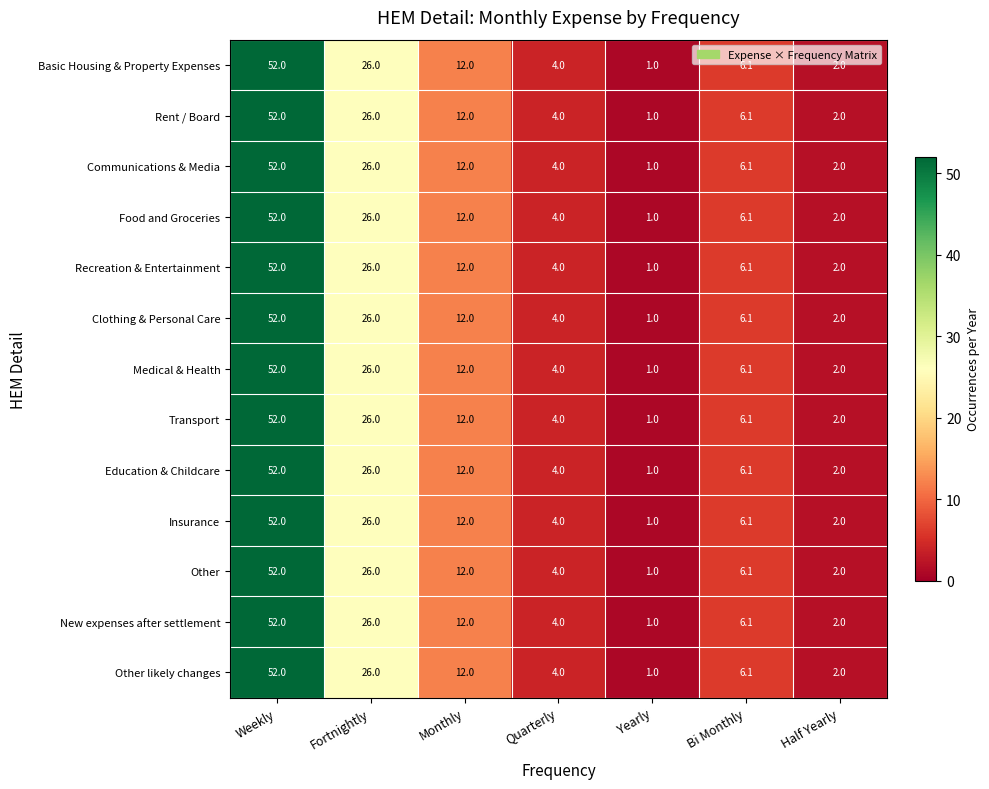

What is the total value across all series at Bi Monthly?

79.3